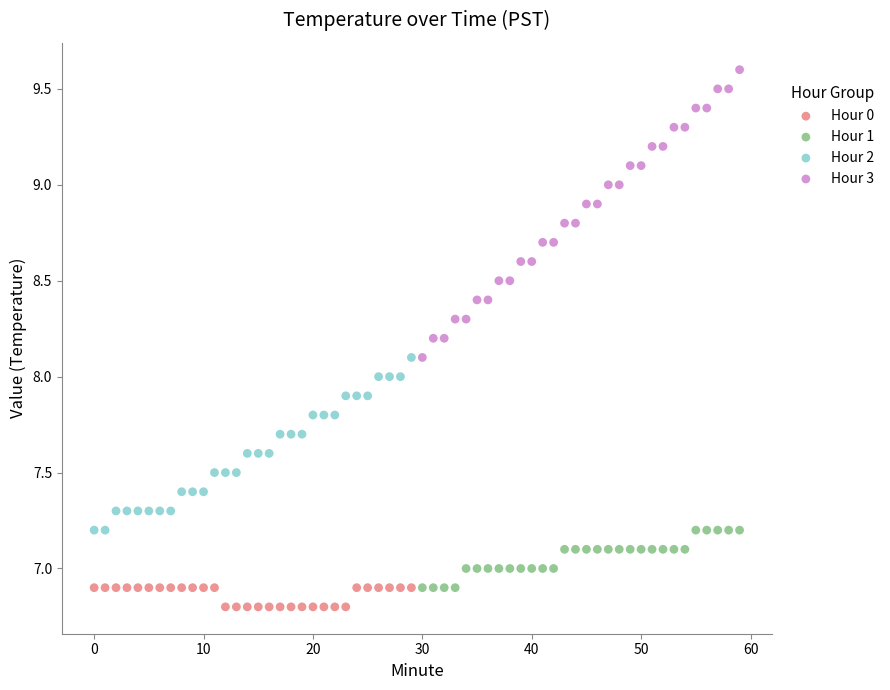

Which series has the largest Y range (max minus min)?

Hour 3